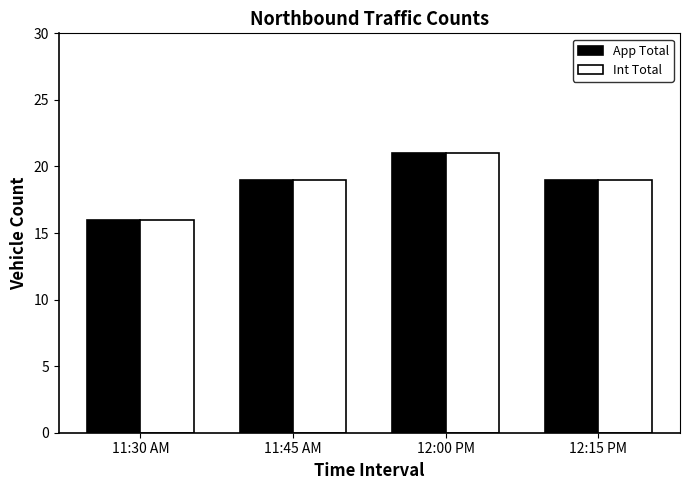

How many bars are there in total?

8